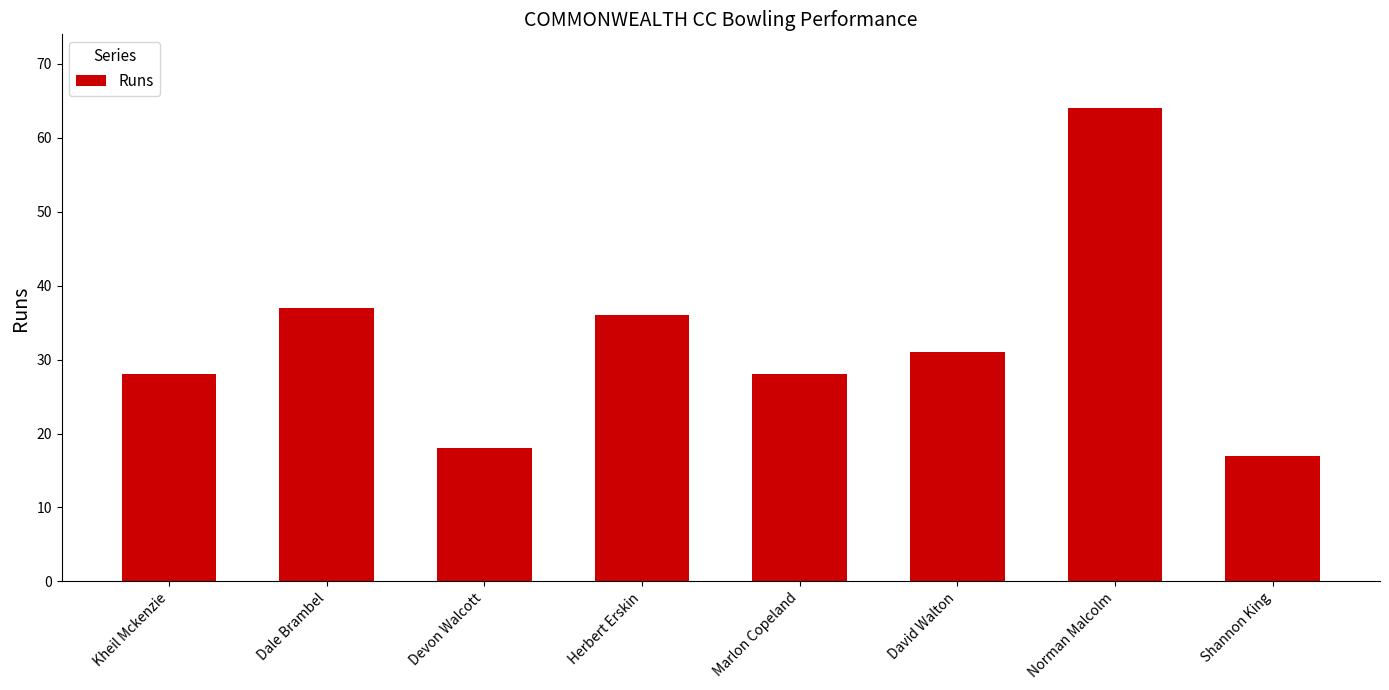

How many values are below 31?

4